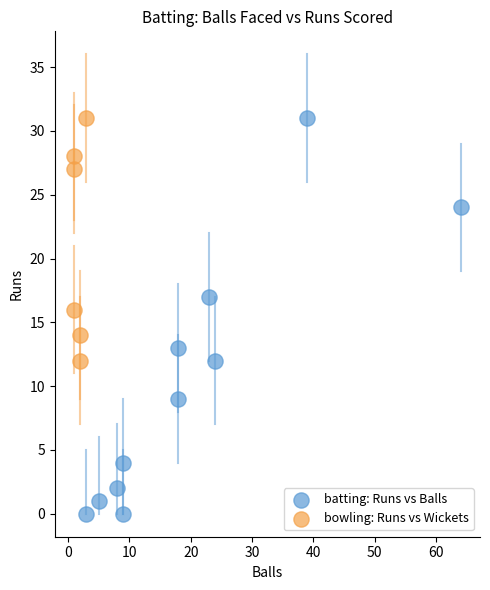

Which series has the widest spread of Y values?

batting: Runs vs Balls